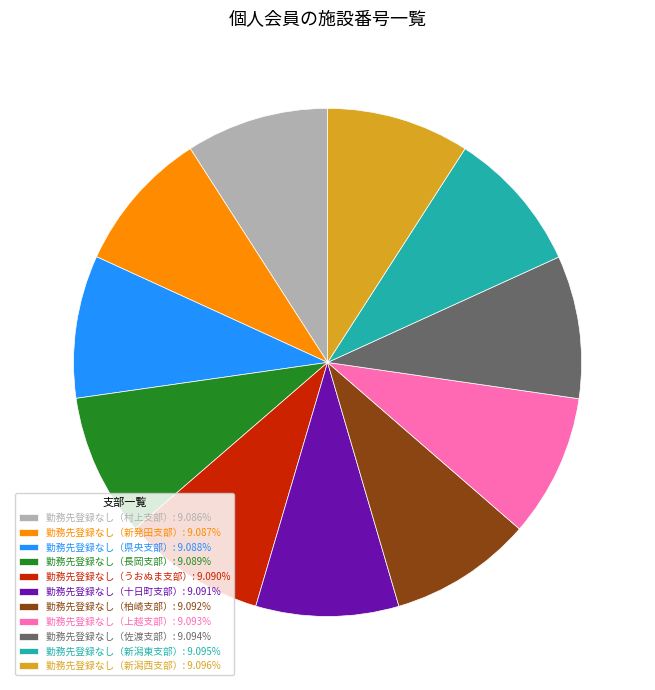

Does 勤務先登録なし（県央支部） represent more than half of the total?

No